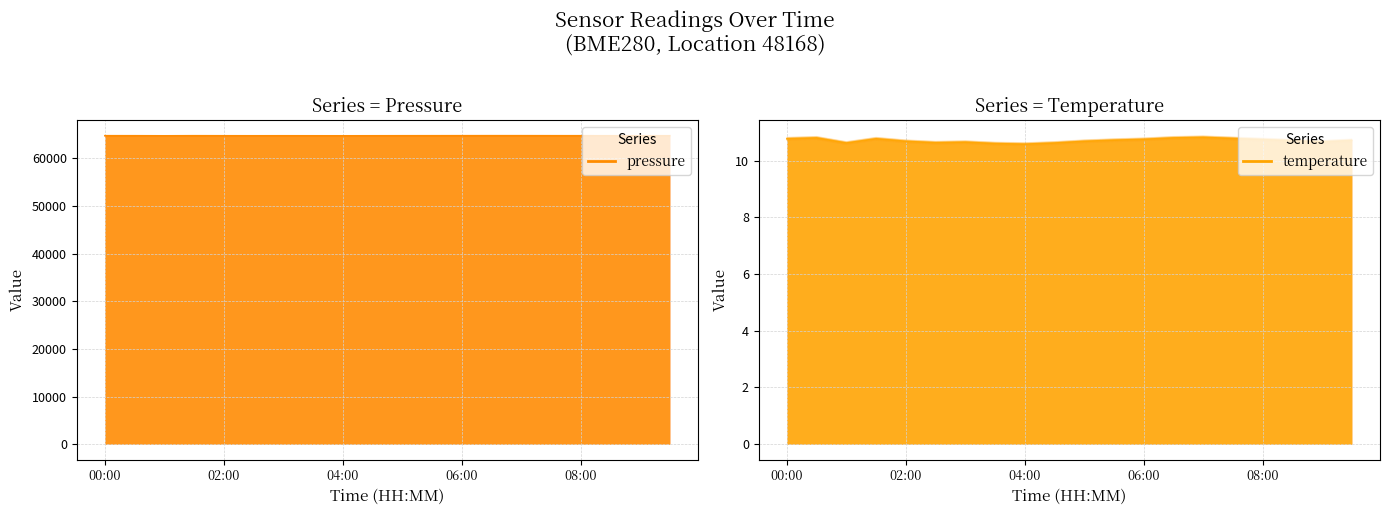

What position from the left is 06:00?

13